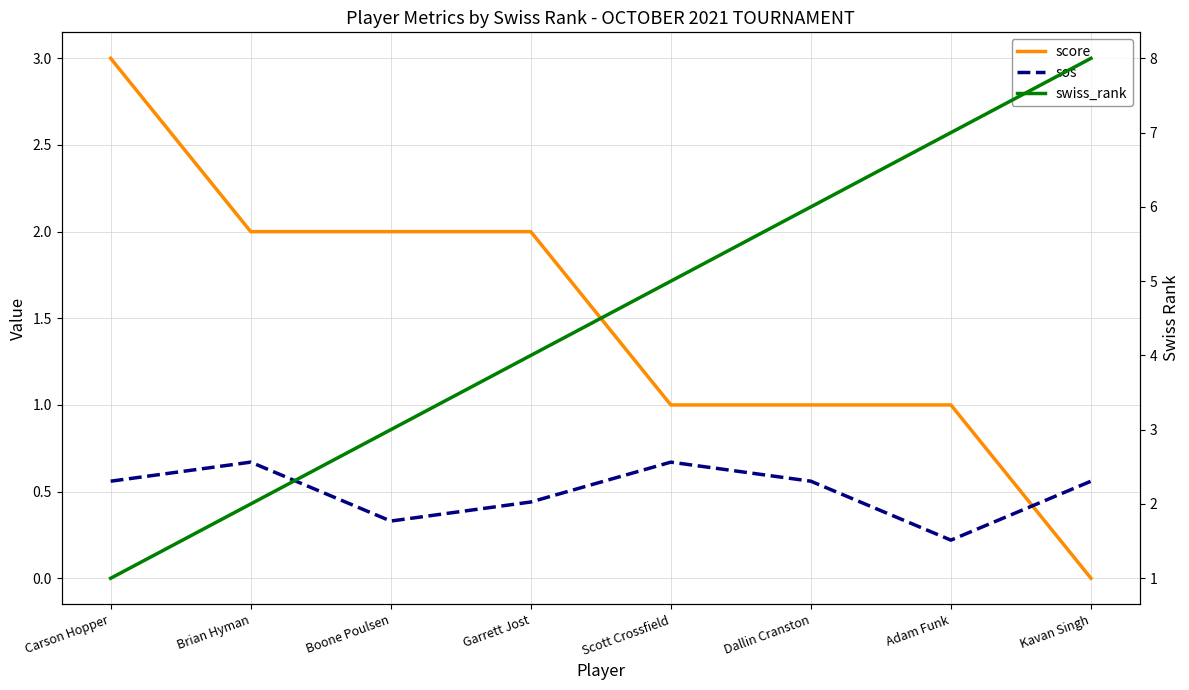

What is the greatest value displayed?

8.0